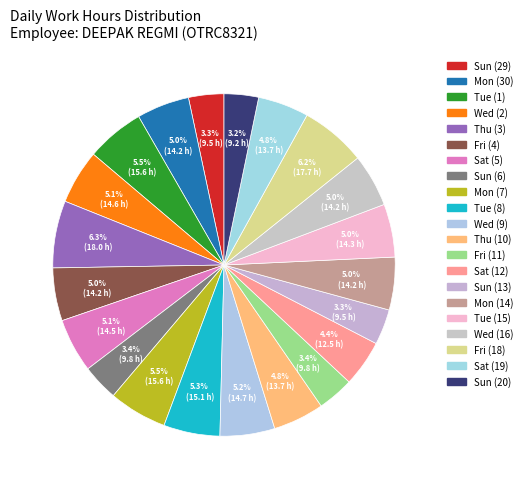

What is the total percentage of Sat (5) and Wed (2)?

10.2%